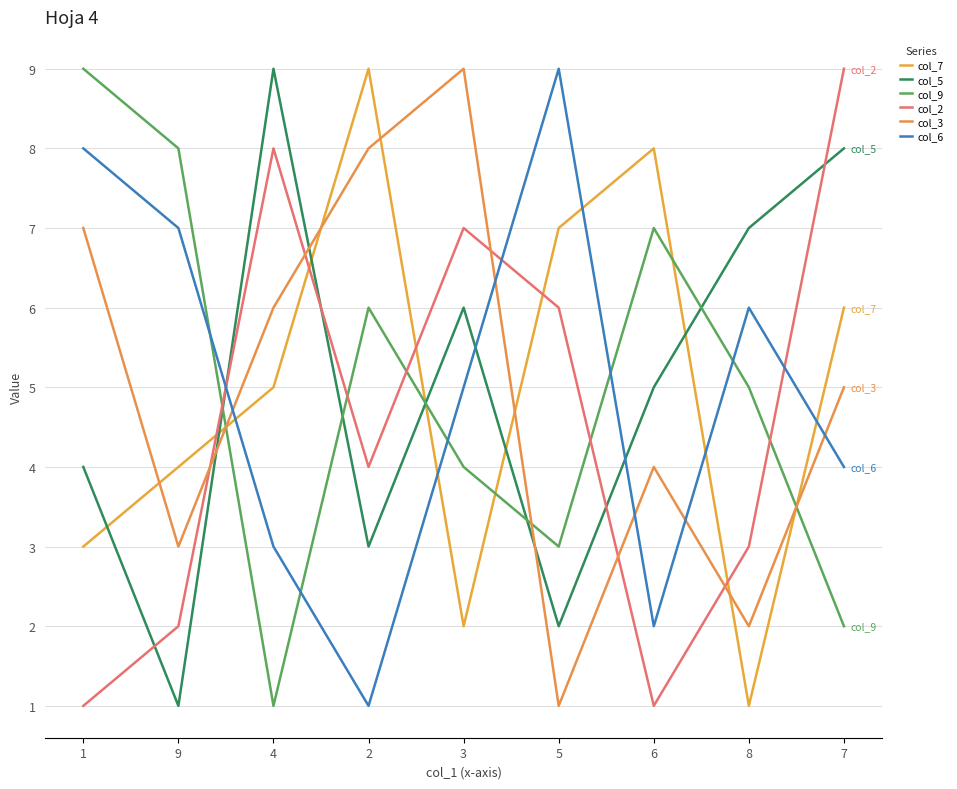

Where does the col_5 series first go above 5?

4